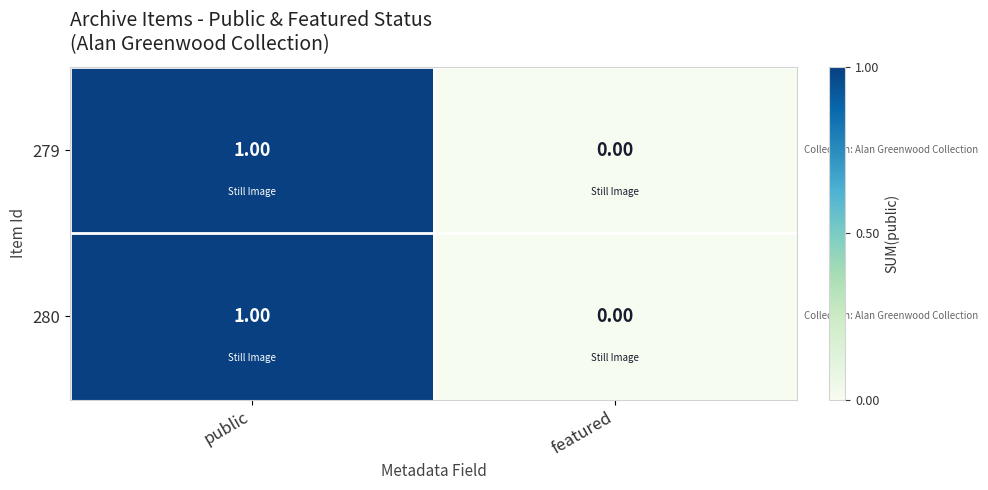

Which category has the highest value across all series?

public